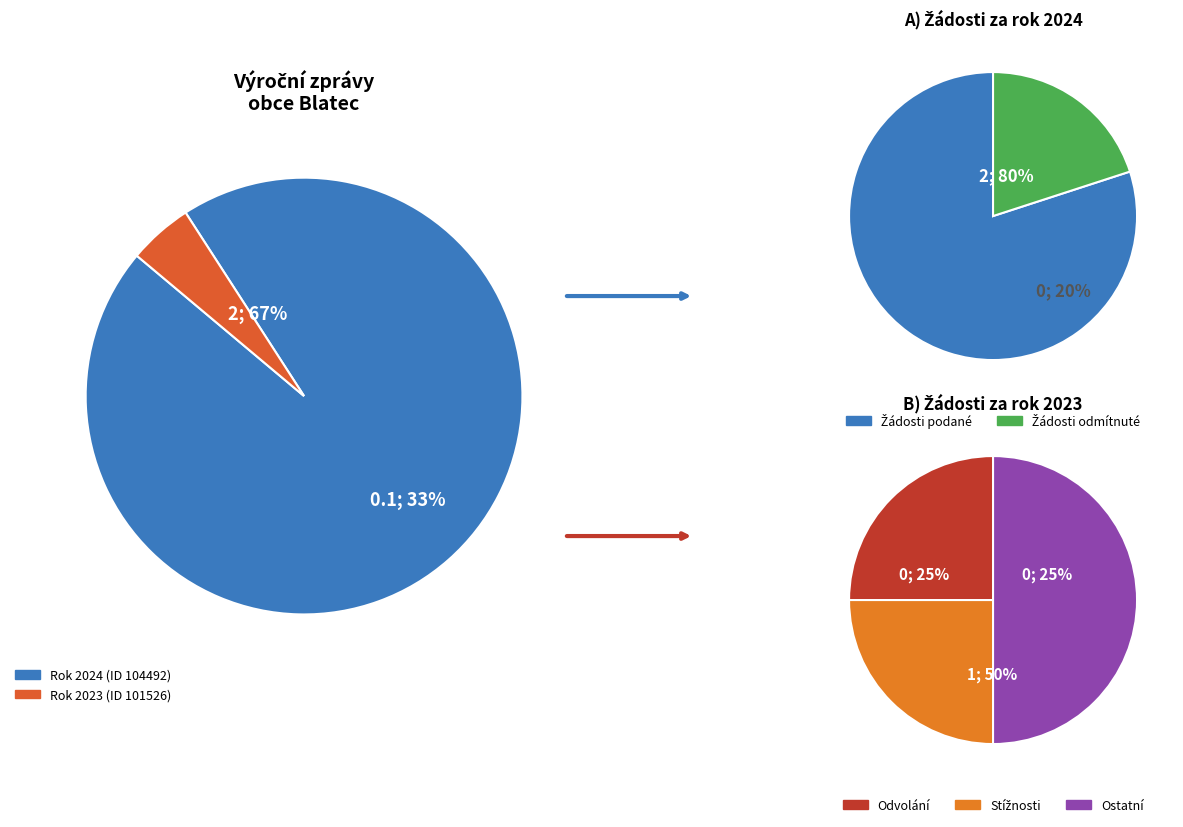

Does 104492 (2024) account for over 50% of the chart?

Yes